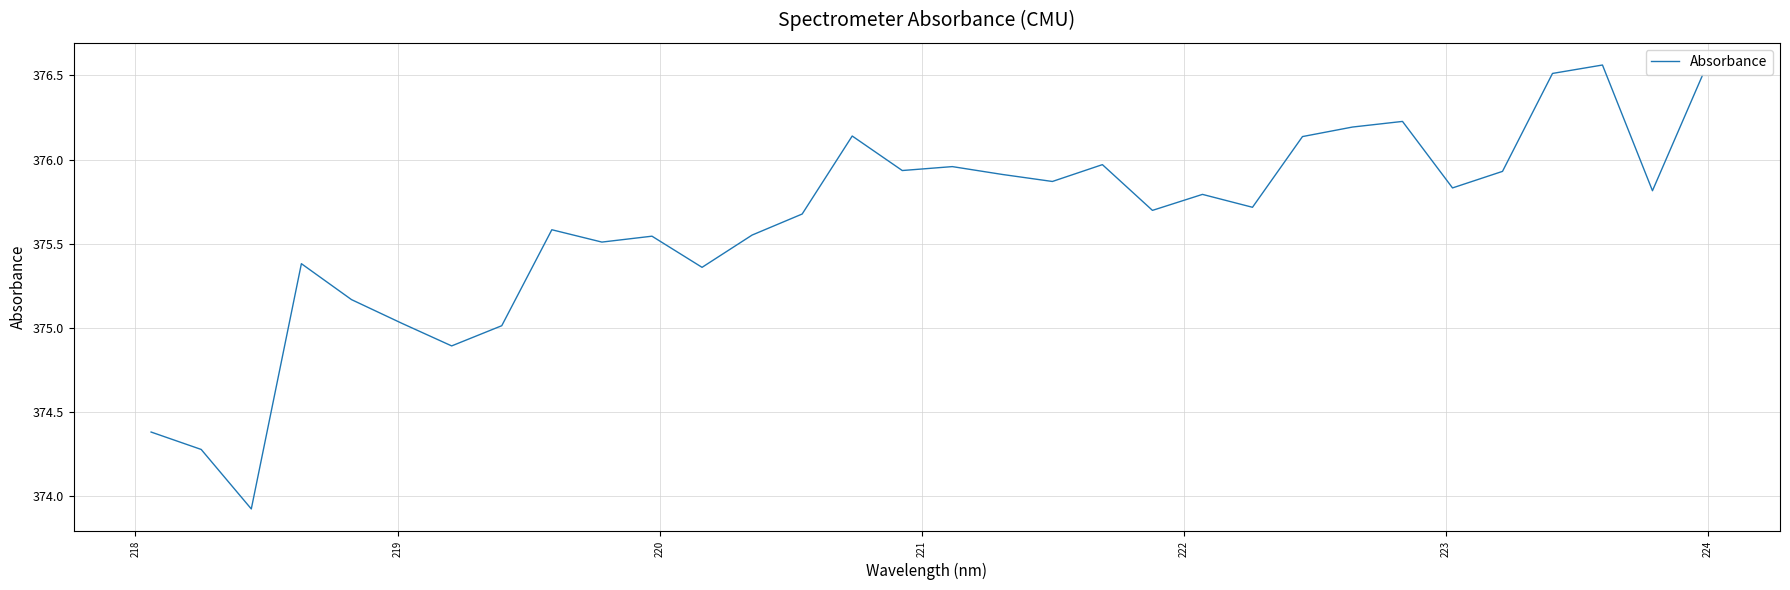

What is the difference between the maximum and minimum values?

2.6